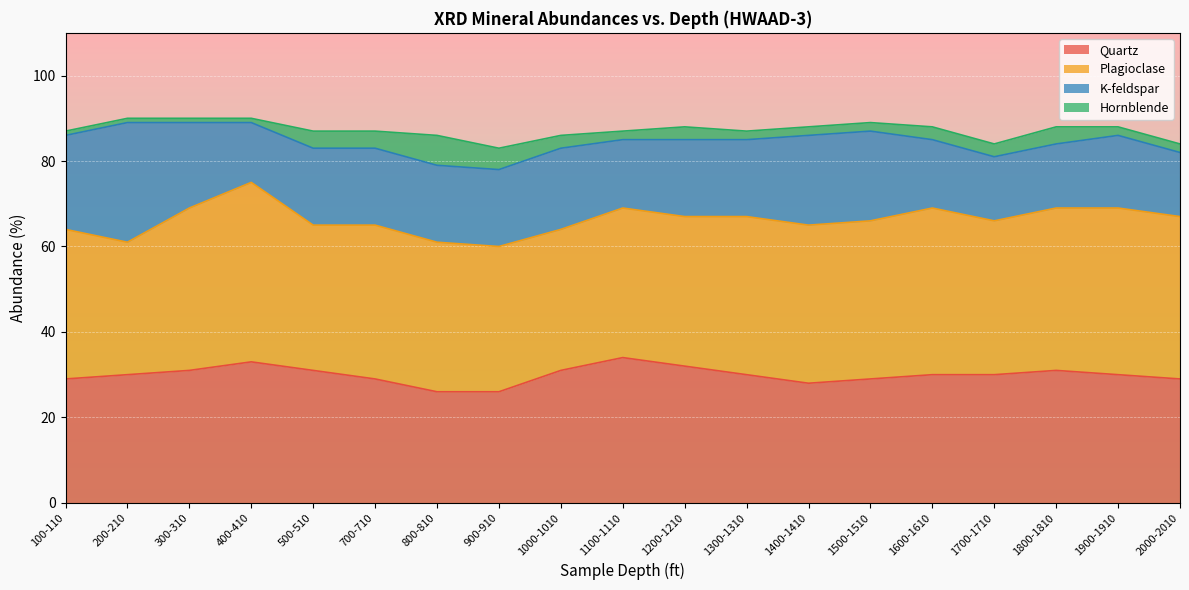

What is the sum of the Plagioclase values at 200-210 and 2000-2010?

69